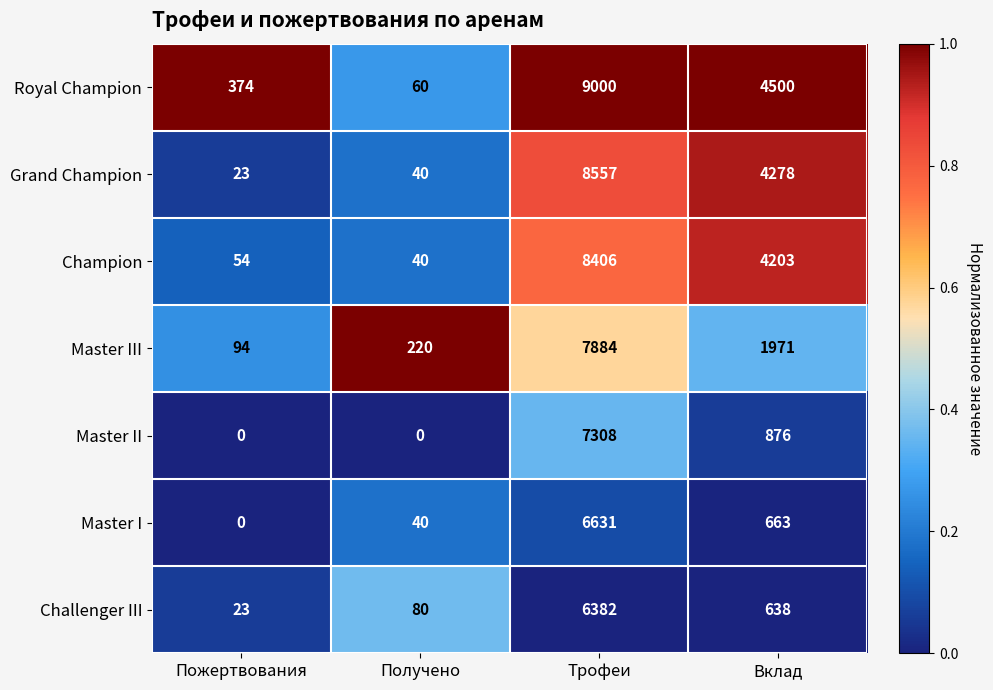

Count the number of data series in this chart.

7